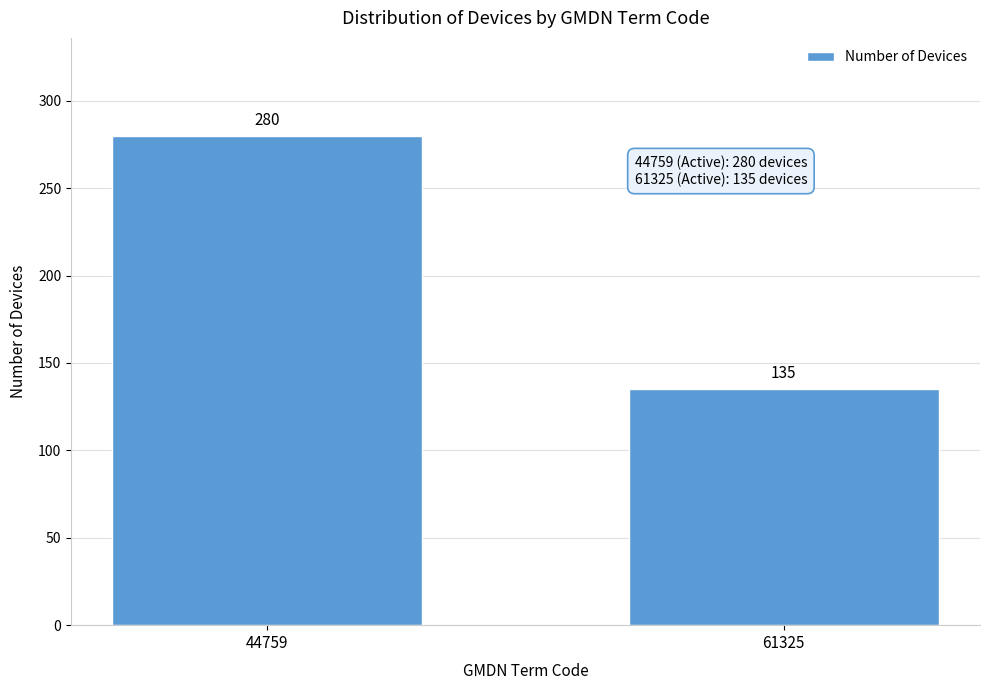

Reading left to right, extract all data points from this chart.

280	135